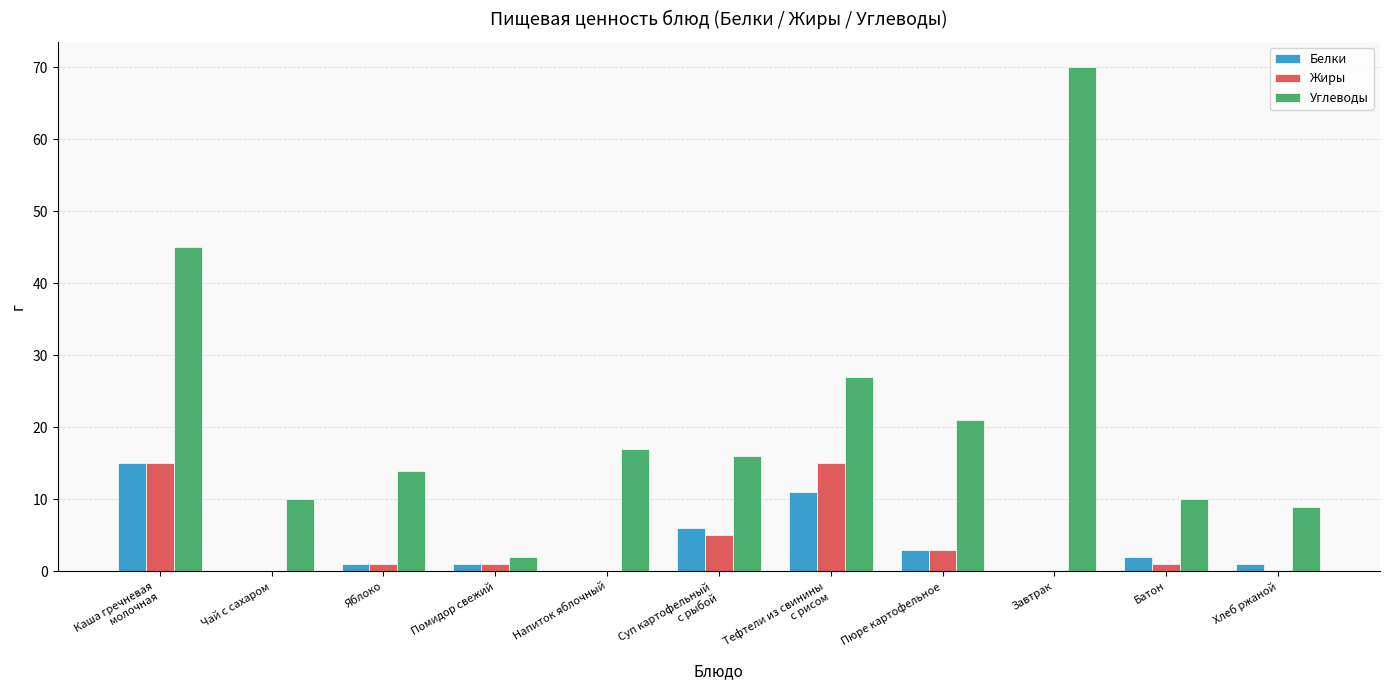

What is the greatest value displayed?

70